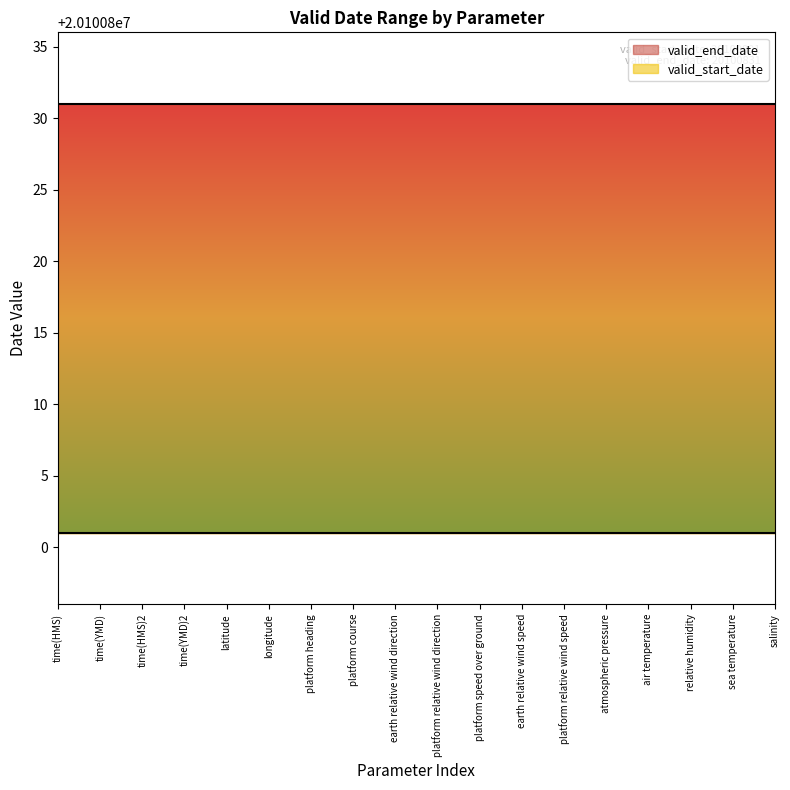

Is it true that valid_start_date equals 34150475 at platform heading?

False